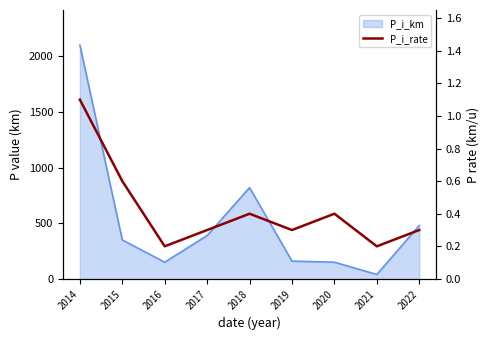

List the labels in order of value, smallest first.

2016, 2021, 2017, 2019, 2022, 2018, 2020, 2015, 2014